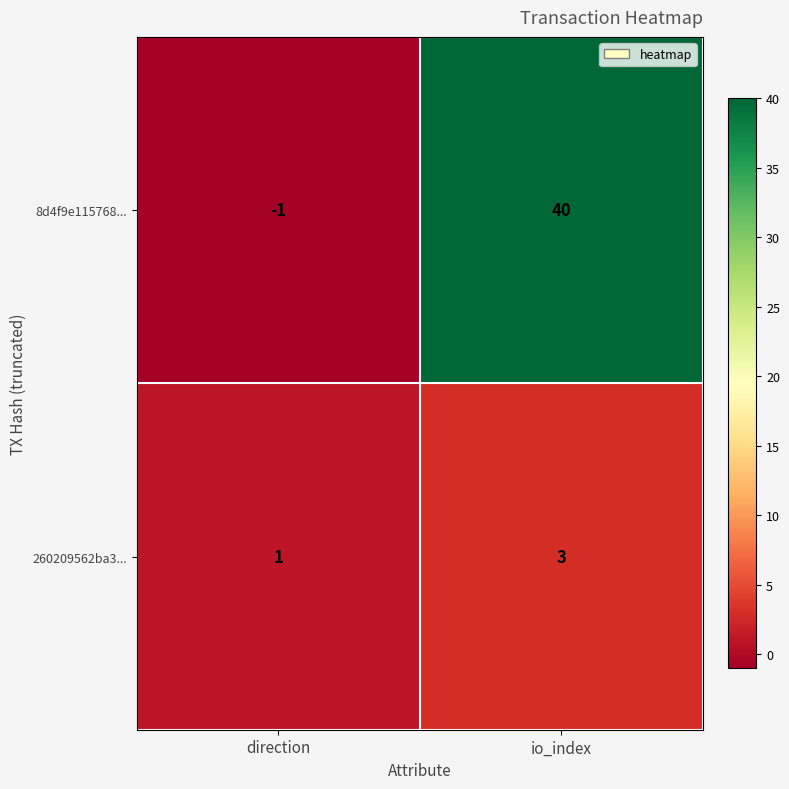

Reading left to right, list all the values displayed in this chart.

8d4f9e115768...: -1	40
260209562ba3...: 1	3